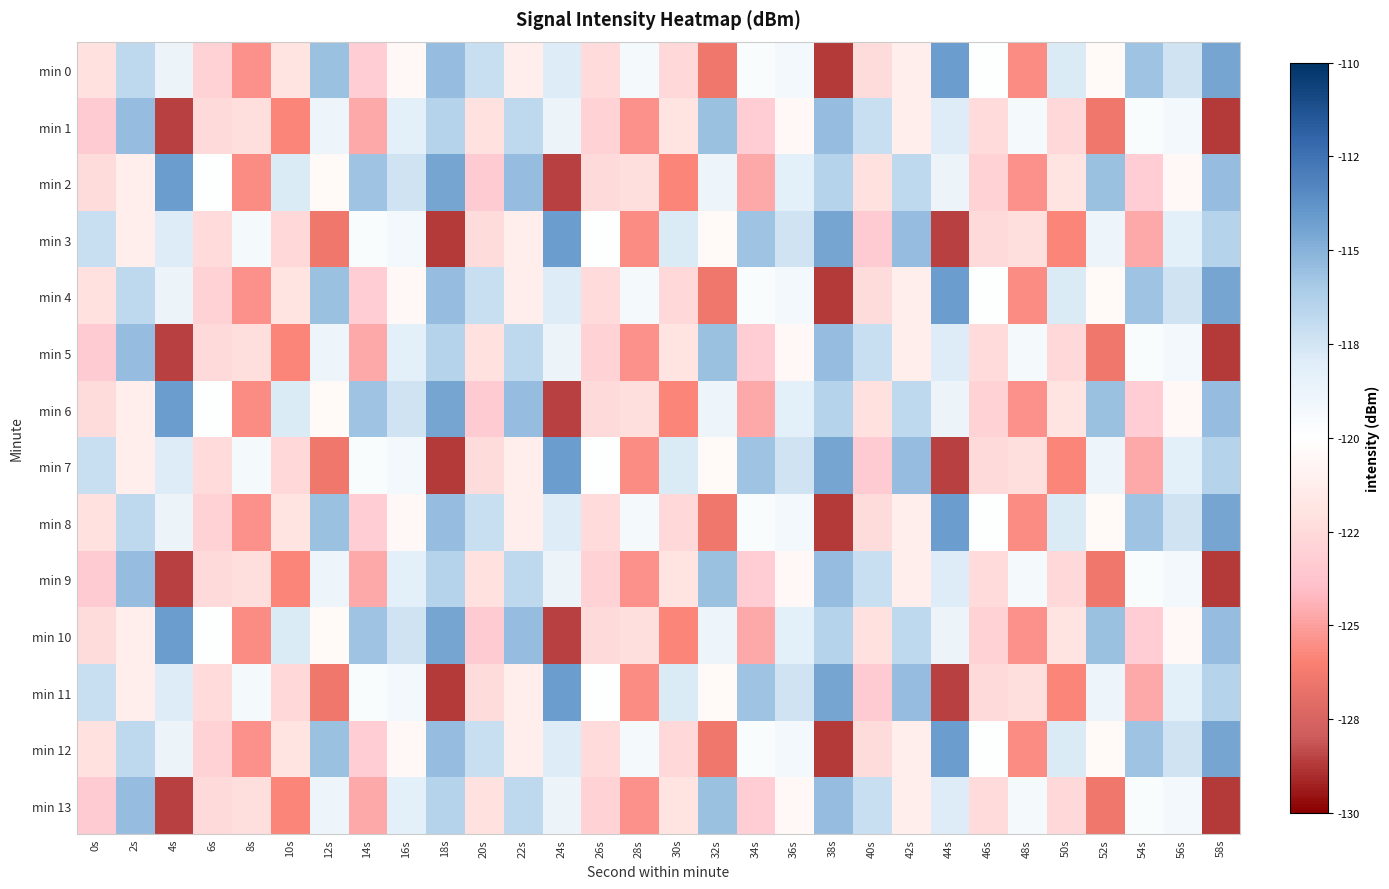

Reading right to left, list all the values displayed in this chart.

min 0: 58s=-114.5	56s=-117.4	54s=-115.7	52s=-120.4	50s=-117.9	48s=-125.6	46s=-119.9	44s=-114.1	42s=-121.2	40s=-122.4	38s=-128.7	36s=-119.2	34s=-119.7	32s=-126.5	30s=-122.6	28s=-119.3	26s=-122.4	24s=-117.9	22s=-121.2	20s=-117.2	18s=-115.5	16s=-120.5	14s=-123.2	12s=-115.6	10s=-122.0	8s=-125.4	6s=-123.0	4s=-118.8	2s=-116.8	0s=-122.0
min 1: 58s=-128.7	56s=-119.2	54s=-119.7	52s=-126.5	50s=-122.6	48s=-119.3	46s=-122.4	44s=-117.9	42s=-121.2	40s=-117.2	38s=-115.5	36s=-120.5	34s=-123.2	32s=-115.6	30s=-122.0	28s=-125.4	26s=-123.0	24s=-118.8	22s=-116.8	20s=-122.0	18s=-116.4	16s=-118.3	14s=-124.7	12s=-118.8	10s=-125.8	8s=-122.2	6s=-122.6	4s=-128.5	2s=-115.4	0s=-123.3
min 2: 58s=-115.5	56s=-120.5	54s=-123.2	52s=-115.6	50s=-122.0	48s=-125.4	46s=-123.0	44s=-118.8	42s=-116.8	40s=-122.0	38s=-116.4	36s=-118.3	34s=-124.7	32s=-118.8	30s=-125.8	28s=-122.2	26s=-122.6	24s=-128.5	22s=-115.4	20s=-123.3	18s=-114.5	16s=-117.4	14s=-115.7	12s=-120.4	10s=-117.9	8s=-125.6	6s=-119.9	4s=-114.1	2s=-121.2	0s=-122.4
min 3: 58s=-116.4	56s=-118.3	54s=-124.7	52s=-118.8	50s=-125.8	48s=-122.2	46s=-122.6	44s=-128.5	42s=-115.4	40s=-123.3	38s=-114.5	36s=-117.4	34s=-115.7	32s=-120.4	30s=-117.9	28s=-125.6	26s=-119.9	24s=-114.1	22s=-121.2	20s=-122.4	18s=-128.7	16s=-119.2	14s=-119.7	12s=-126.5	10s=-122.6	8s=-119.3	6s=-122.4	4s=-117.9	2s=-121.2	0s=-117.2
min 4: 58s=-114.5	56s=-117.4	54s=-115.7	52s=-120.4	50s=-117.9	48s=-125.6	46s=-119.9	44s=-114.1	42s=-121.2	40s=-122.4	38s=-128.7	36s=-119.2	34s=-119.7	32s=-126.5	30s=-122.6	28s=-119.3	26s=-122.4	24s=-117.9	22s=-121.2	20s=-117.2	18s=-115.5	16s=-120.5	14s=-123.2	12s=-115.6	10s=-122.0	8s=-125.4	6s=-123.0	4s=-118.8	2s=-116.8	0s=-122.0
min 5: 58s=-128.7	56s=-119.2	54s=-119.7	52s=-126.5	50s=-122.6	48s=-119.3	46s=-122.4	44s=-117.9	42s=-121.2	40s=-117.2	38s=-115.5	36s=-120.5	34s=-123.2	32s=-115.6	30s=-122.0	28s=-125.4	26s=-123.0	24s=-118.8	22s=-116.8	20s=-122.0	18s=-116.4	16s=-118.3	14s=-124.7	12s=-118.8	10s=-125.8	8s=-122.2	6s=-122.6	4s=-128.5	2s=-115.4	0s=-123.3
min 6: 58s=-115.5	56s=-120.5	54s=-123.2	52s=-115.6	50s=-122.0	48s=-125.4	46s=-123.0	44s=-118.8	42s=-116.8	40s=-122.0	38s=-116.4	36s=-118.3	34s=-124.7	32s=-118.8	30s=-125.8	28s=-122.2	26s=-122.6	24s=-128.5	22s=-115.4	20s=-123.3	18s=-114.5	16s=-117.4	14s=-115.7	12s=-120.4	10s=-117.9	8s=-125.6	6s=-119.9	4s=-114.1	2s=-121.2	0s=-122.4
min 7: 58s=-116.4	56s=-118.3	54s=-124.7	52s=-118.8	50s=-125.8	48s=-122.2	46s=-122.6	44s=-128.5	42s=-115.4	40s=-123.3	38s=-114.5	36s=-117.4	34s=-115.7	32s=-120.4	30s=-117.9	28s=-125.6	26s=-119.9	24s=-114.1	22s=-121.2	20s=-122.4	18s=-128.7	16s=-119.2	14s=-119.7	12s=-126.5	10s=-122.6	8s=-119.3	6s=-122.4	4s=-117.9	2s=-121.2	0s=-117.2
min 8: 58s=-114.5	56s=-117.4	54s=-115.7	52s=-120.4	50s=-117.9	48s=-125.6	46s=-119.9	44s=-114.1	42s=-121.2	40s=-122.4	38s=-128.7	36s=-119.2	34s=-119.7	32s=-126.5	30s=-122.6	28s=-119.3	26s=-122.4	24s=-117.9	22s=-121.2	20s=-117.2	18s=-115.5	16s=-120.5	14s=-123.2	12s=-115.6	10s=-122.0	8s=-125.4	6s=-123.0	4s=-118.8	2s=-116.8	0s=-122.0
min 9: 58s=-128.7	56s=-119.2	54s=-119.7	52s=-126.5	50s=-122.6	48s=-119.3	46s=-122.4	44s=-117.9	42s=-121.2	40s=-117.2	38s=-115.5	36s=-120.5	34s=-123.2	32s=-115.6	30s=-122.0	28s=-125.4	26s=-123.0	24s=-118.8	22s=-116.8	20s=-122.0	18s=-116.4	16s=-118.3	14s=-124.7	12s=-118.8	10s=-125.8	8s=-122.2	6s=-122.6	4s=-128.5	2s=-115.4	0s=-123.3
min 10: 58s=-115.5	56s=-120.5	54s=-123.2	52s=-115.6	50s=-122.0	48s=-125.4	46s=-123.0	44s=-118.8	42s=-116.8	40s=-122.0	38s=-116.4	36s=-118.3	34s=-124.7	32s=-118.8	30s=-125.8	28s=-122.2	26s=-122.6	24s=-128.5	22s=-115.4	20s=-123.3	18s=-114.5	16s=-117.4	14s=-115.7	12s=-120.4	10s=-117.9	8s=-125.6	6s=-119.9	4s=-114.1	2s=-121.2	0s=-122.4
min 11: 58s=-116.4	56s=-118.3	54s=-124.7	52s=-118.8	50s=-125.8	48s=-122.2	46s=-122.6	44s=-128.5	42s=-115.4	40s=-123.3	38s=-114.5	36s=-117.4	34s=-115.7	32s=-120.4	30s=-117.9	28s=-125.6	26s=-119.9	24s=-114.1	22s=-121.2	20s=-122.4	18s=-128.7	16s=-119.2	14s=-119.7	12s=-126.5	10s=-122.6	8s=-119.3	6s=-122.4	4s=-117.9	2s=-121.2	0s=-117.2
min 12: 58s=-114.5	56s=-117.4	54s=-115.7	52s=-120.4	50s=-117.9	48s=-125.6	46s=-119.9	44s=-114.1	42s=-121.2	40s=-122.4	38s=-128.7	36s=-119.2	34s=-119.7	32s=-126.5	30s=-122.6	28s=-119.3	26s=-122.4	24s=-117.9	22s=-121.2	20s=-117.2	18s=-115.5	16s=-120.5	14s=-123.2	12s=-115.6	10s=-122.0	8s=-125.4	6s=-123.0	4s=-118.8	2s=-116.8	0s=-122.0
min 13: 58s=-128.7	56s=-119.2	54s=-119.7	52s=-126.5	50s=-122.6	48s=-119.3	46s=-122.4	44s=-117.9	42s=-121.2	40s=-117.2	38s=-115.5	36s=-120.5	34s=-123.2	32s=-115.6	30s=-122.0	28s=-125.4	26s=-123.0	24s=-118.8	22s=-116.8	20s=-122.0	18s=-116.4	16s=-118.3	14s=-124.7	12s=-118.8	10s=-125.8	8s=-122.2	6s=-122.6	4s=-128.5	2s=-115.4	0s=-123.3